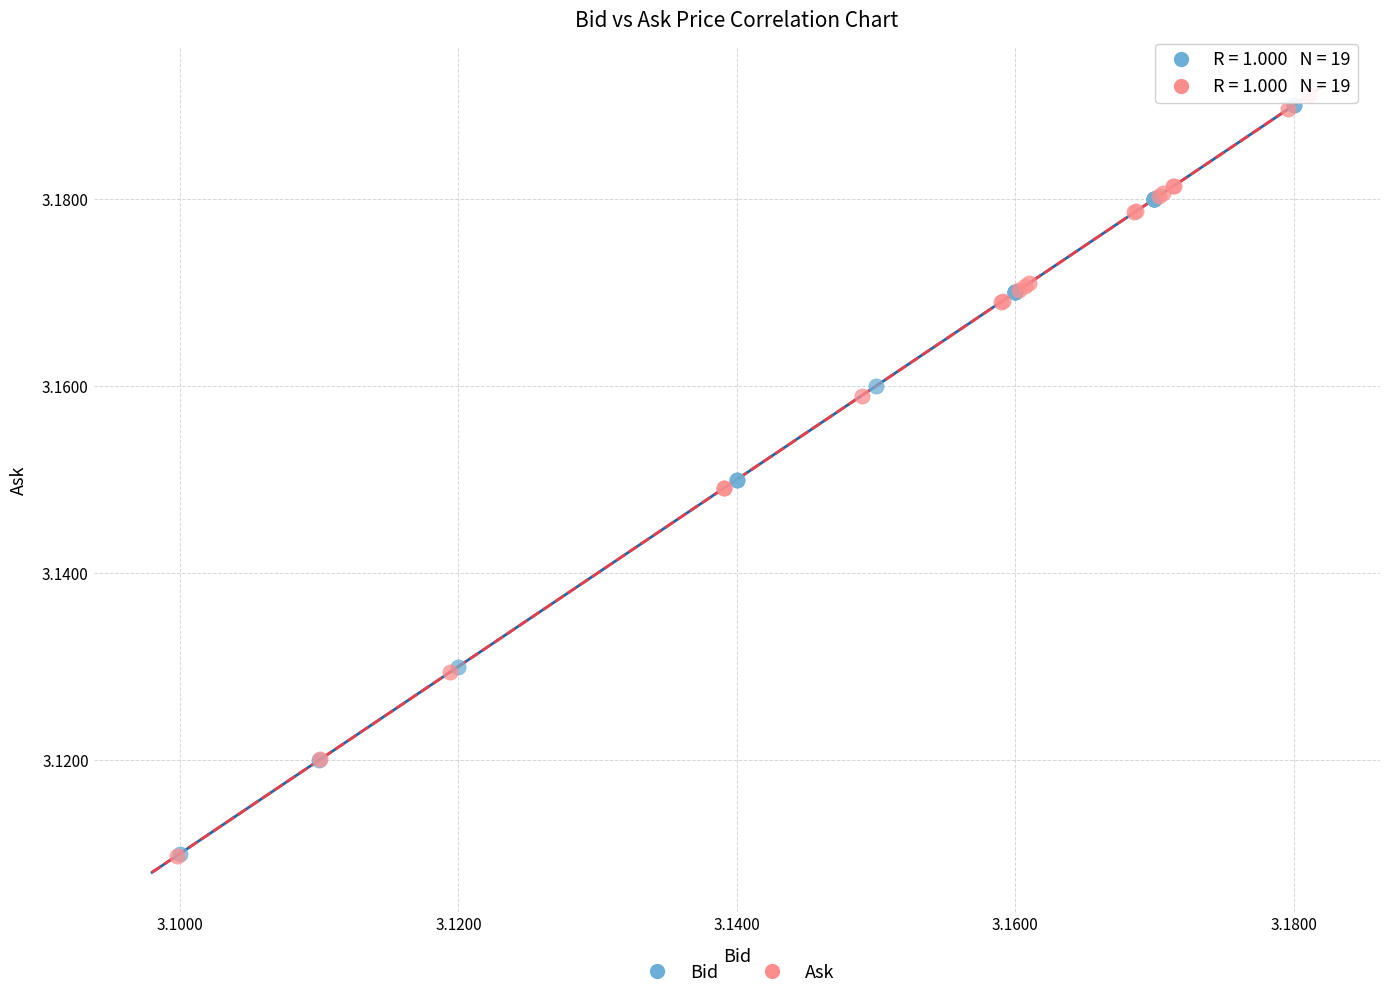

Which series has the largest Y range (max minus min)?

Ask